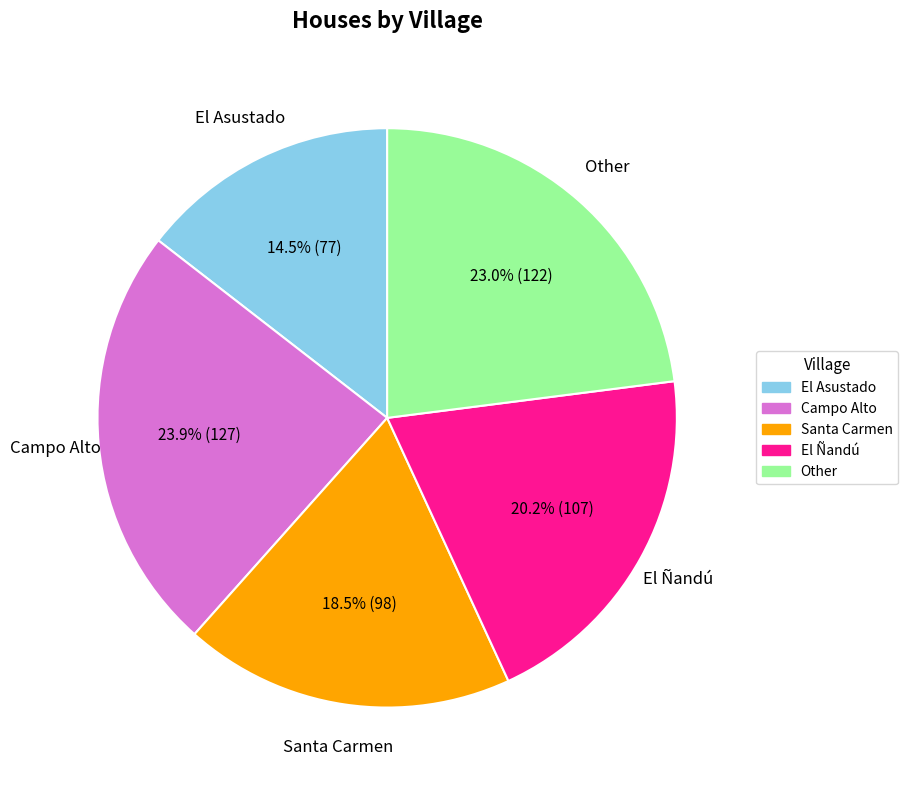

Does any single category account for the majority?

No